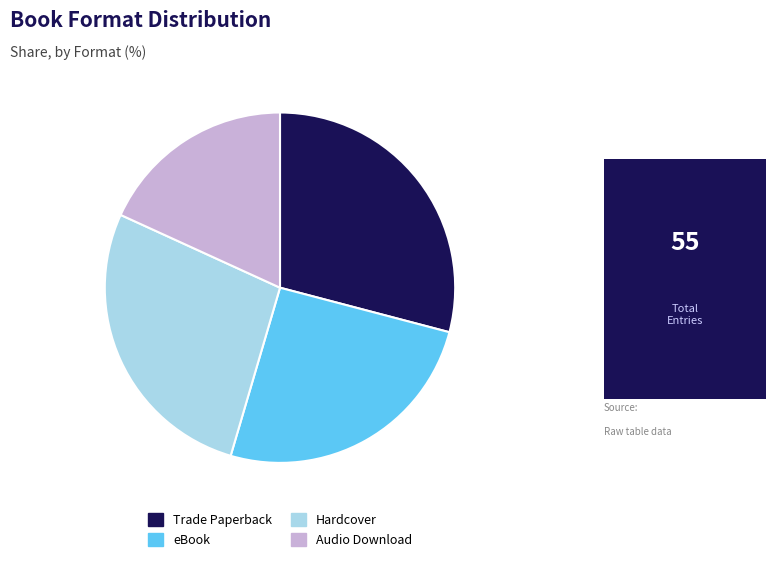

The Audio Download slice represents 18% of the pie. True or false?

True